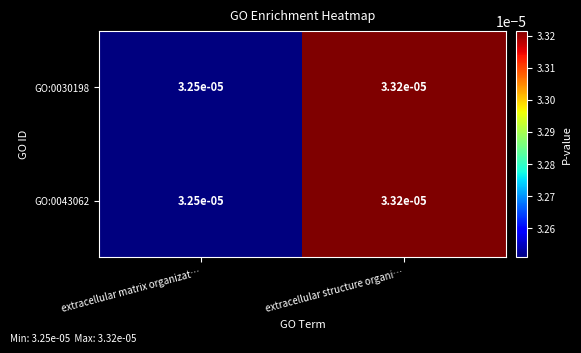

Rank the categories by GO:0043062 value from highest to lowest.

extracellular structure organi…, extracellular matrix organizat…